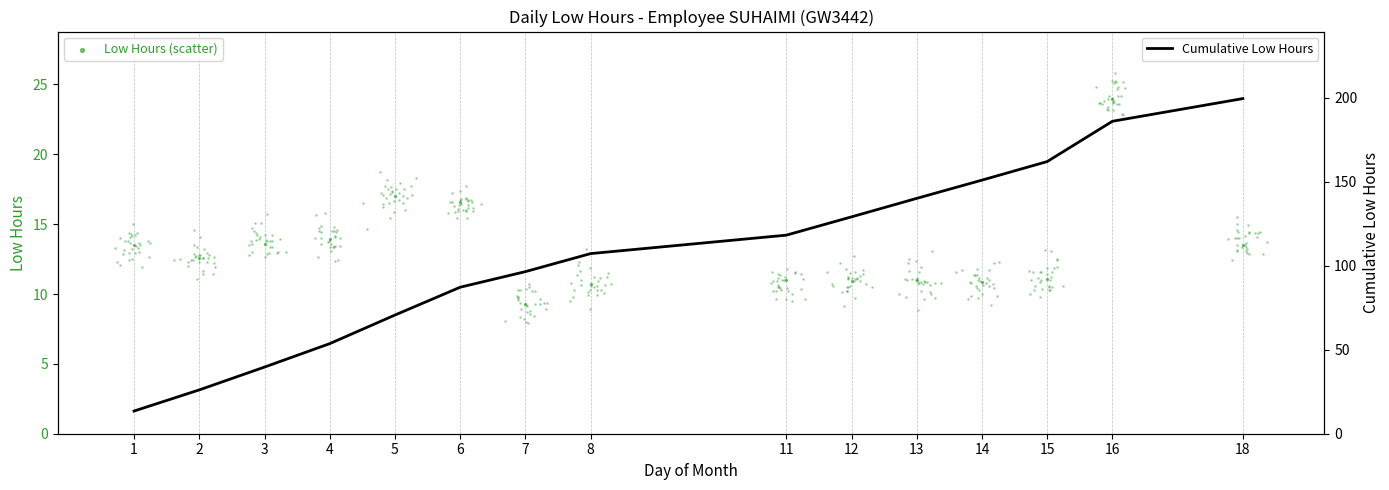

At how many categories does at least one series exceed 93?

9